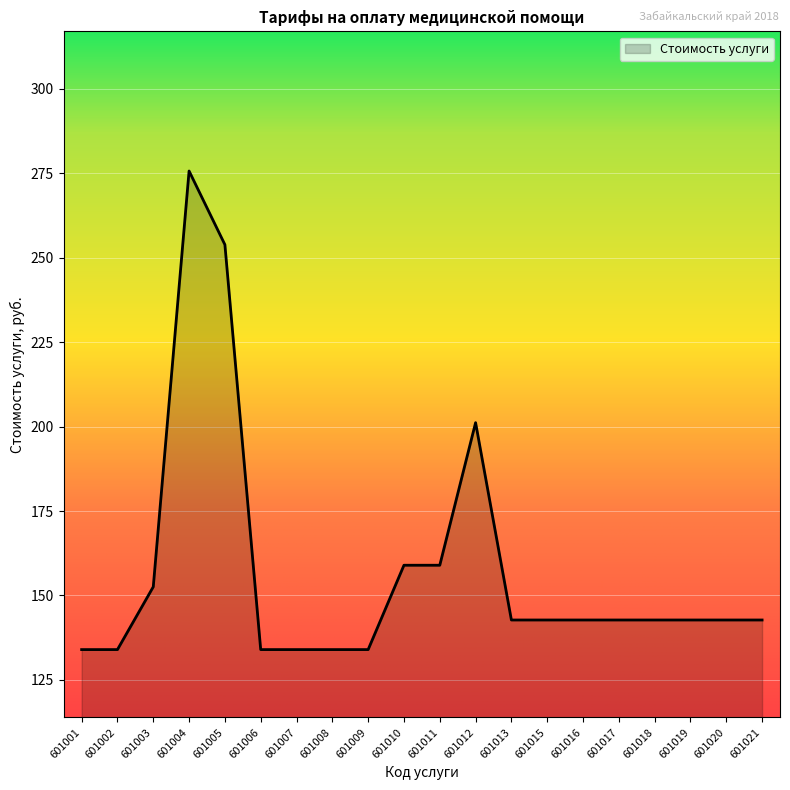

What value does the data have at 601007?

134.0